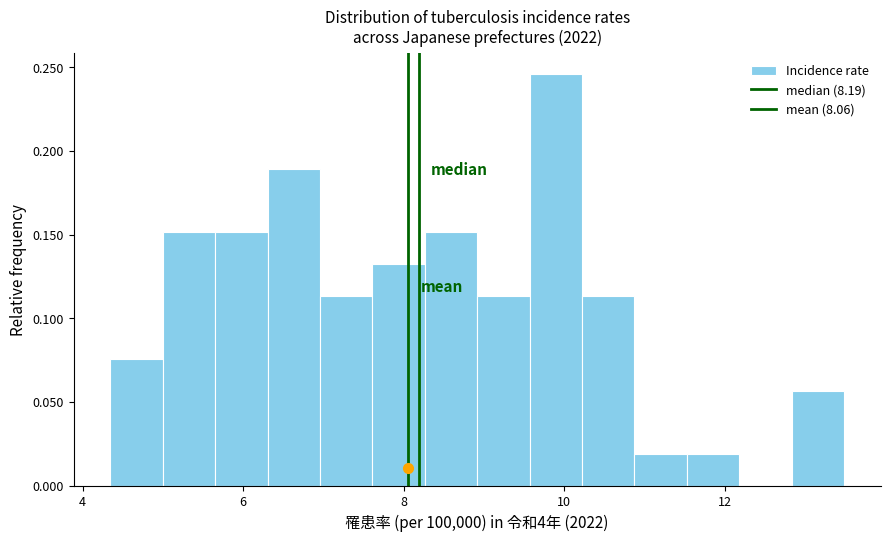

Read against the x-axis, roughly where is the centre of the tallest bar?

9.8